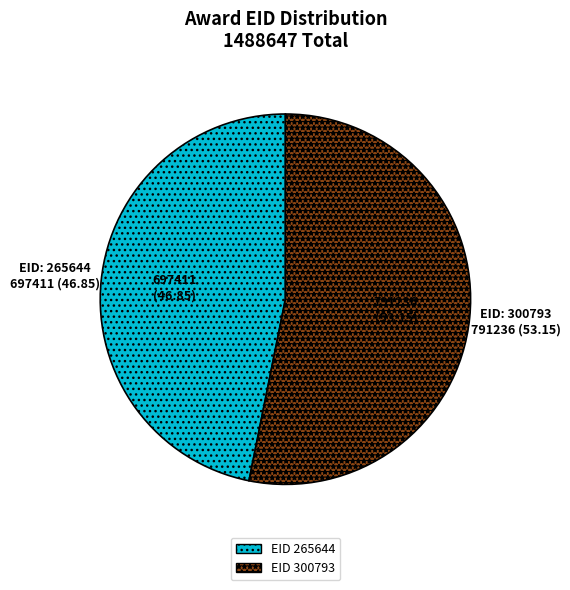

Is there a majority slice in this chart?

Yes